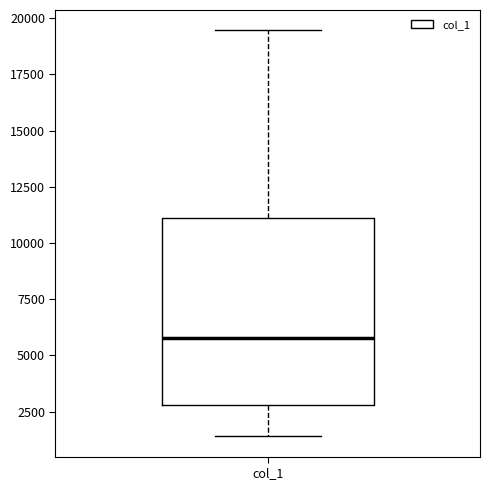

Where does the lower whisker of the box for col_1 end on the y-axis? The values are not printed on the chart, so give them approximately, as read against the axis.

1500